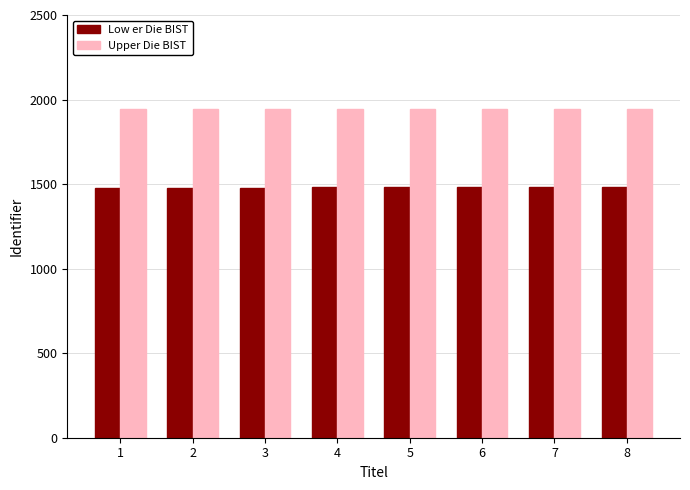

How many data points in Low er Die BIST are above 1480?

5